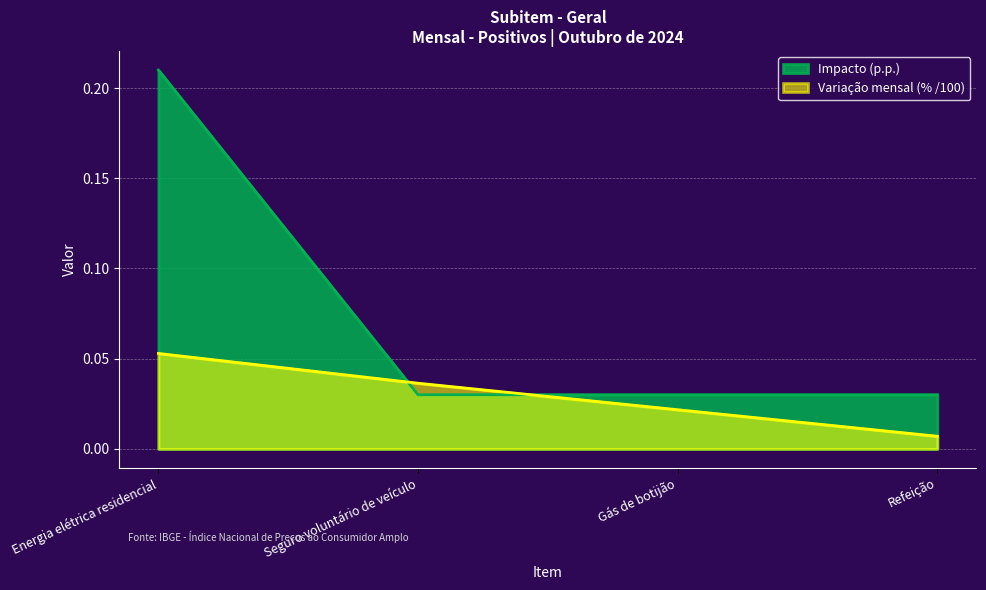

Reading left to right, list all the values displayed in this chart.

Energia elétrica residencial=0.2	Seguro voluntário de veículo=0.0	Gás de botijão=0.0	Refeição=0.0